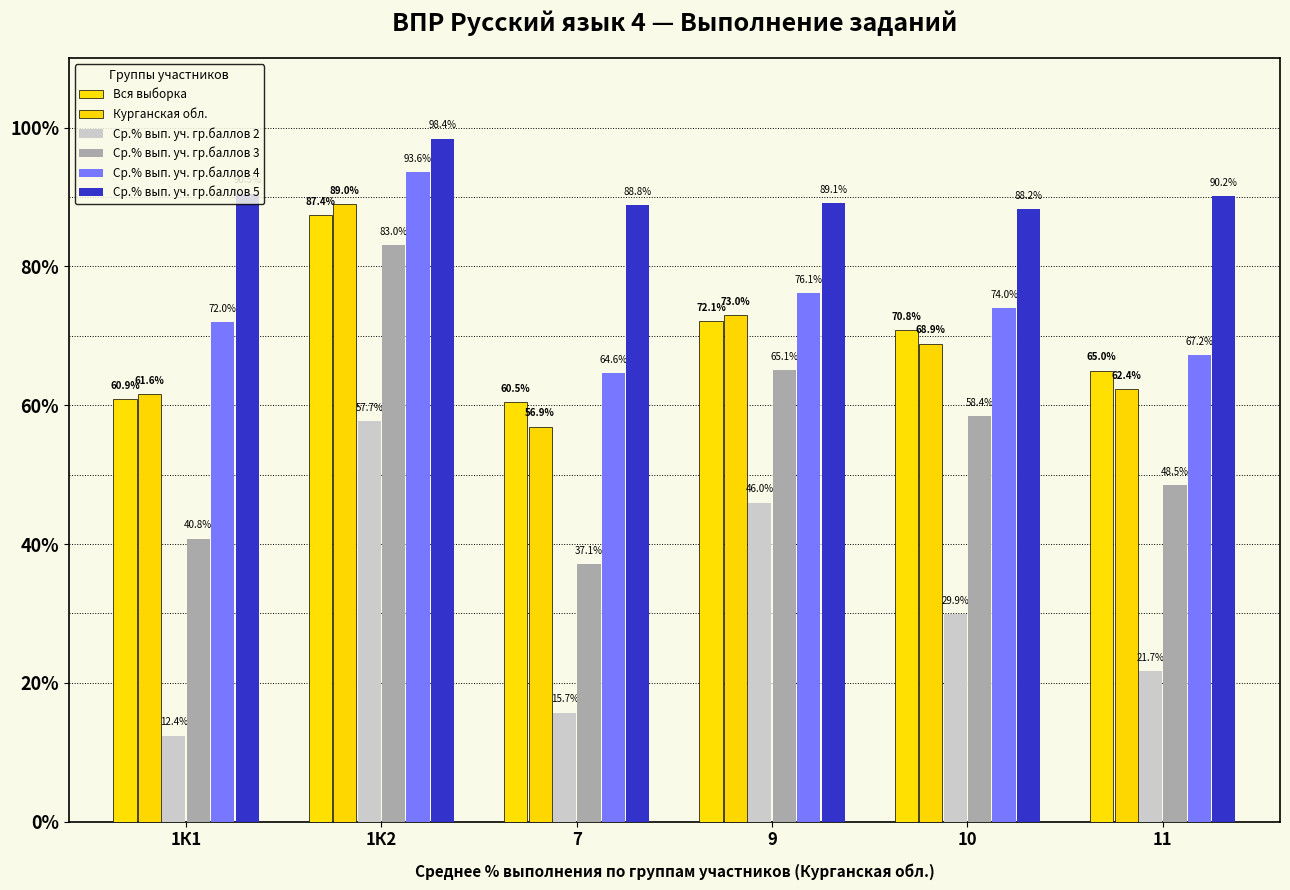

Reading left to right, transcribe all the data shown in this chart.

Вся выборка: 60.9	87.4	60.5	72.1	70.8	65.0
Курганская обл.: 61.6	89.0	56.9	73.0	68.9	62.4
Ср.% вып. уч. гр.баллов 2: 12.4	57.7	15.7	46.0	29.9	21.7
Ср.% вып. уч. гр.баллов 3: 40.8	83.0	37.1	65.1	58.4	48.5
Ср.% вып. уч. гр.баллов 4: 72.0	93.6	64.6	76.1	74.0	67.2
Ср.% вып. уч. гр.баллов 5: 90.5	98.4	88.8	89.1	88.2	90.2